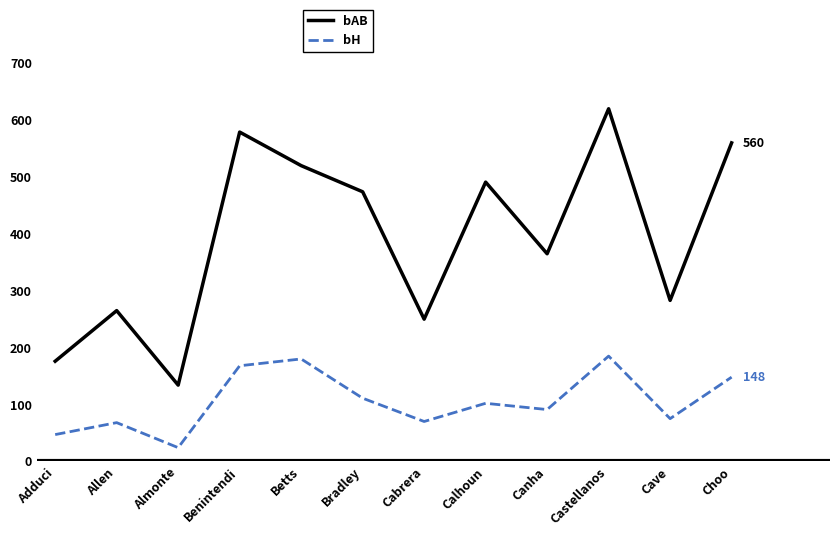

Does the chart display data point markers on the line(s)?

No